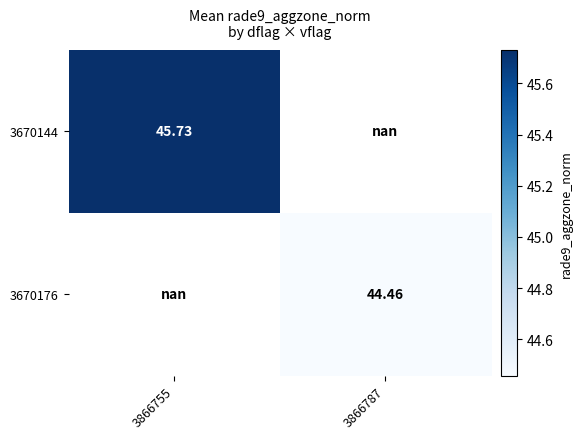

What is the greatest value displayed?

45.7